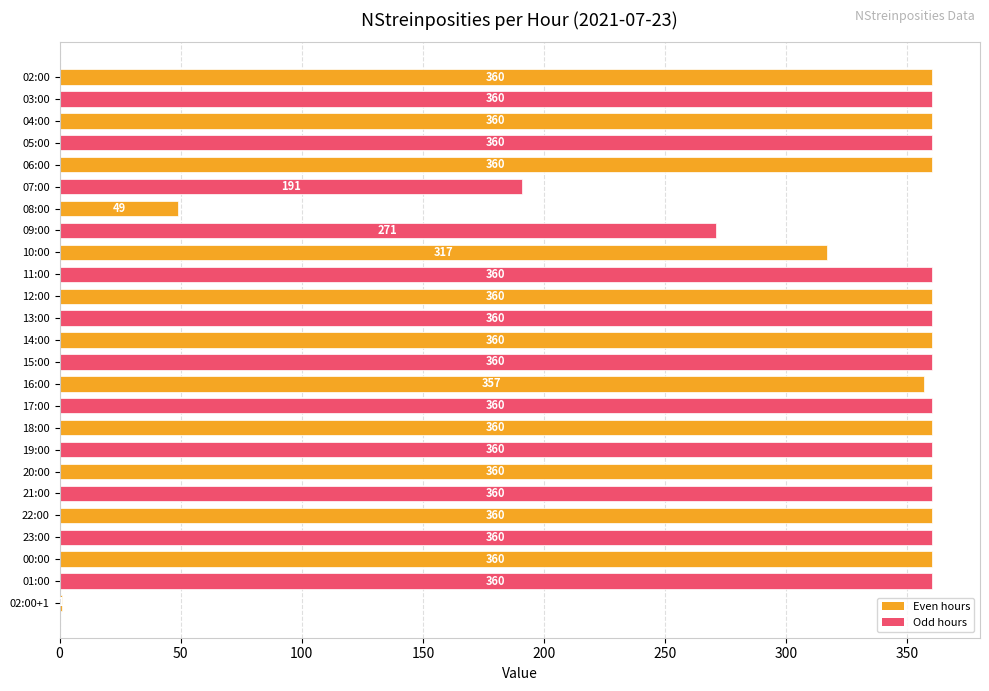

What is the sum of the values at 06:00 and 09:00?

631